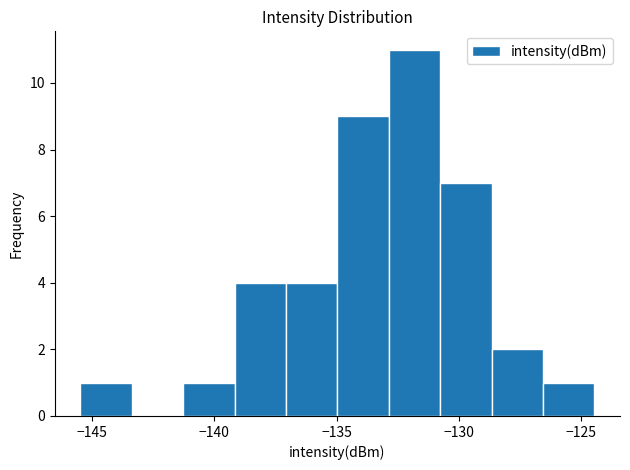

Reading left to right, transcribe this chart: for each bar, give the range it covers on the x-axis and its height. Neither the bar edges nor the heights are printed on the chart, so give them approximately, as read against the axes.

-145.5 to -143.5: 1
-143.5 to -141.5: 0
-141.5 to -139.0: 1
-139.0 to -137.0: 4
-137.0 to -135.0: 4
-135.0 to -133.0: 9
-133.0 to -131.0: 11
-131.0 to -128.5: 7
-128.5 to -126.5: 2
-126.5 to -124.5: 1